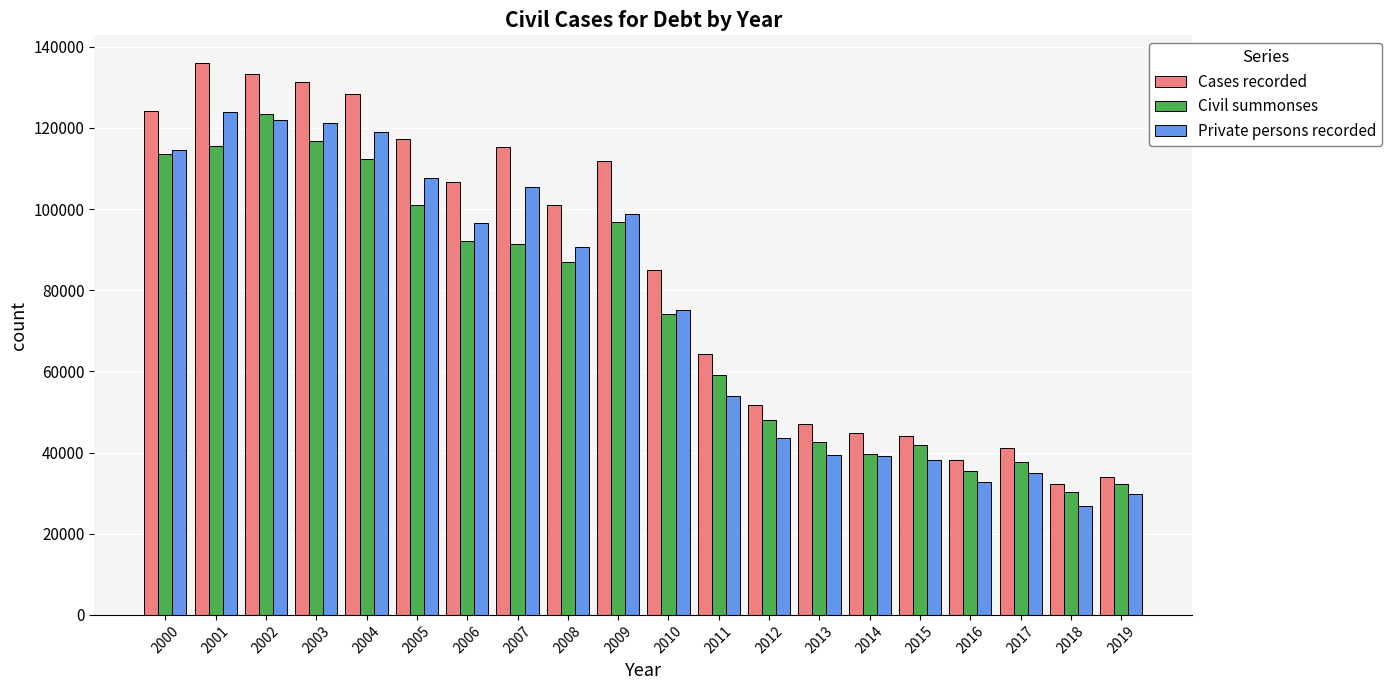

Which category has the highest value in the Cases recorded series?

2001